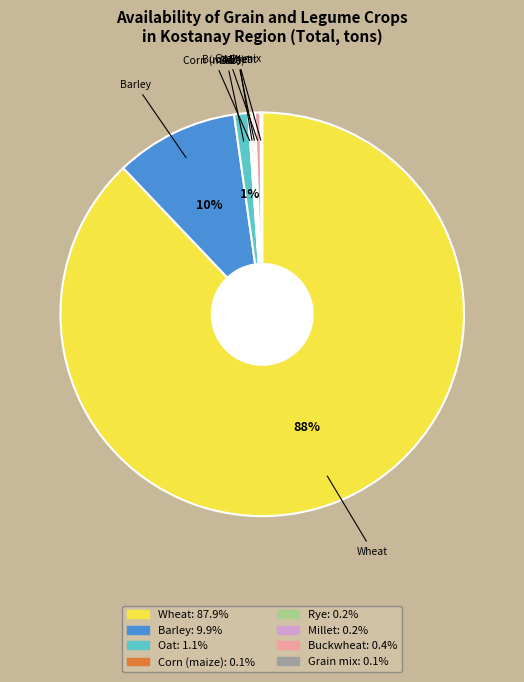

The Barley slice represents 19% of the pie. True or false?

False